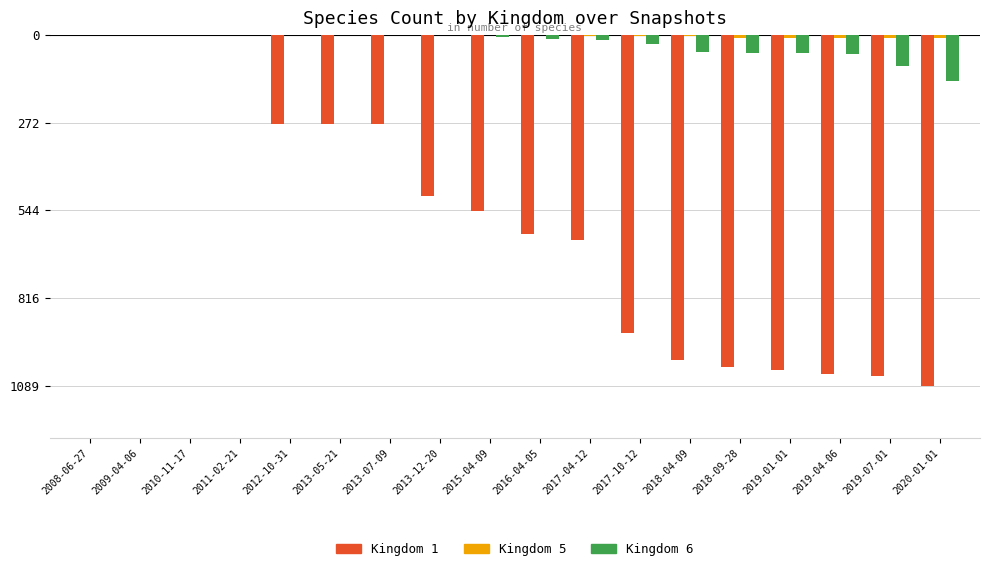

True or false: Kingdom 1 has a value of -685 at 2009-04-06.

False